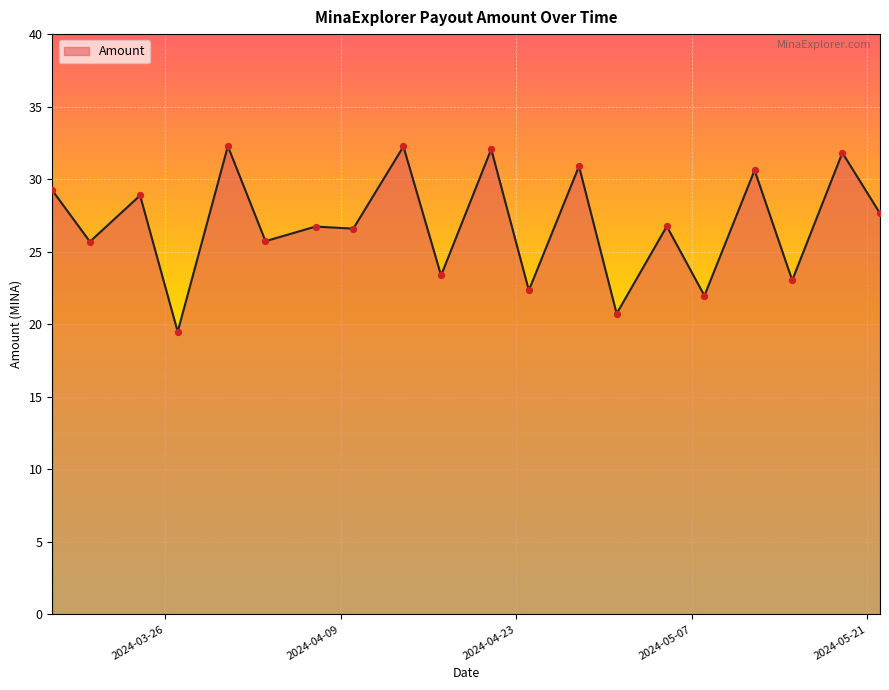

What is the difference between the maximum and minimum values?

12.8